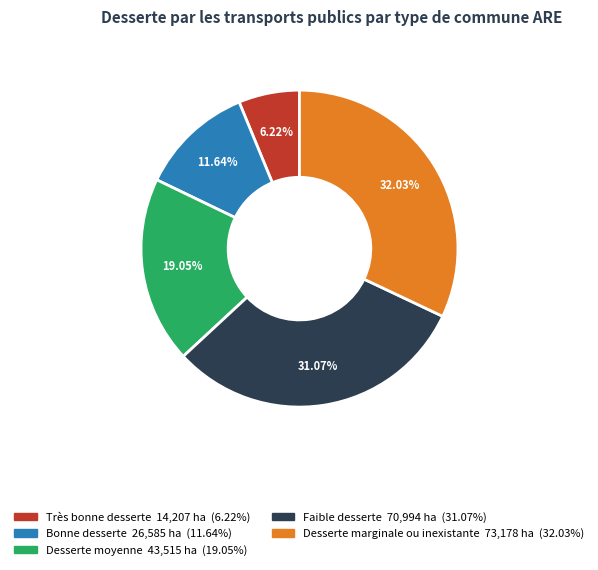

Is there any slice that represents more than half of the pie?

No